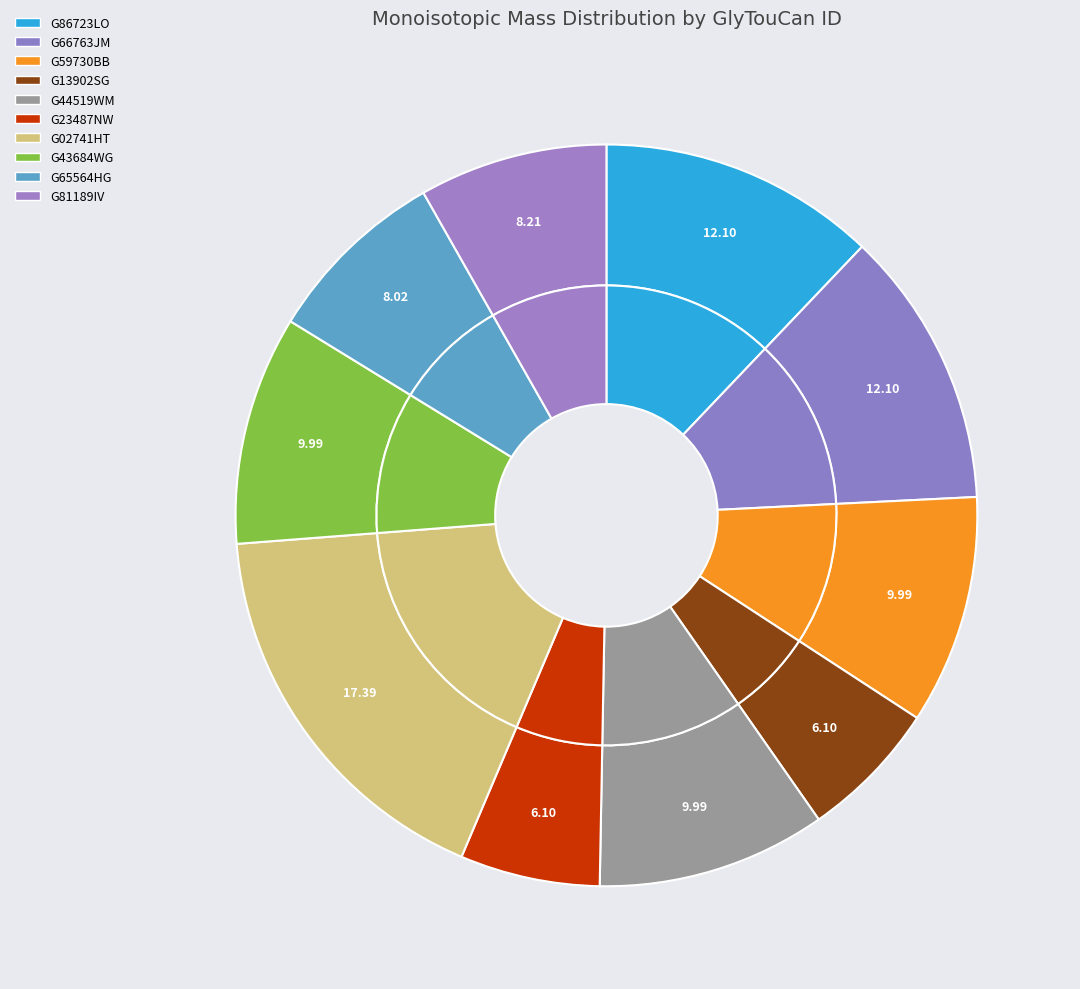

What is the total percentage of G66763JM and G86723LO?

24.2%